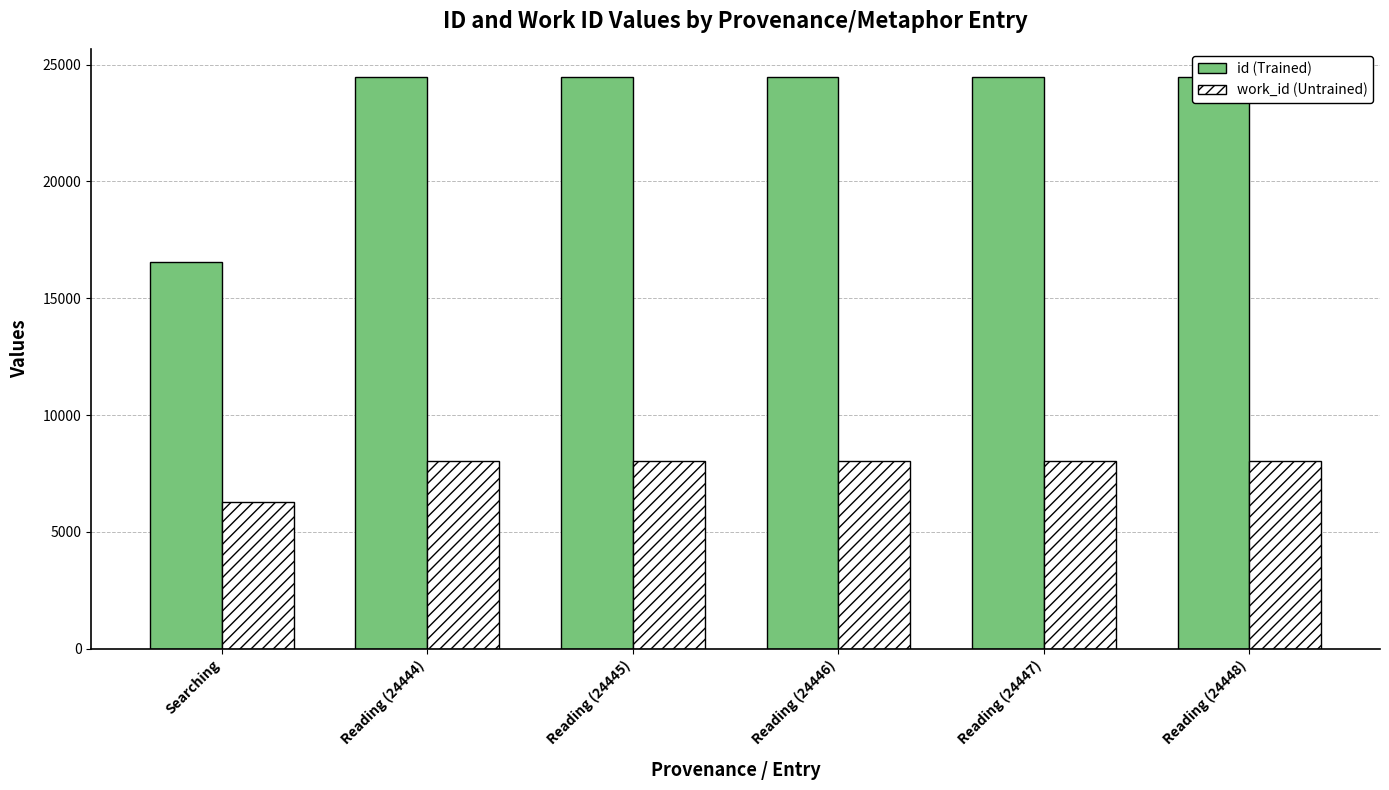

At how many categories does at least one series exceed 19015?

5